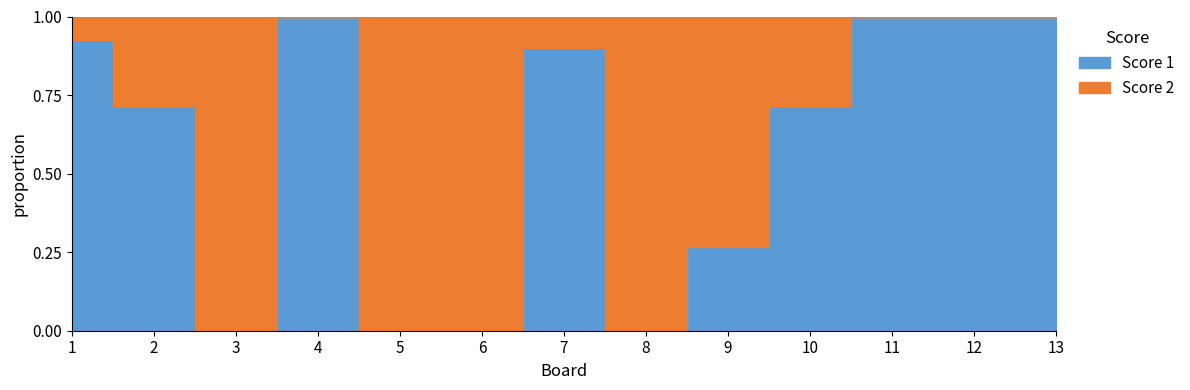

At 10, list the series in order from largest to smallest.

Score 1, Score 2